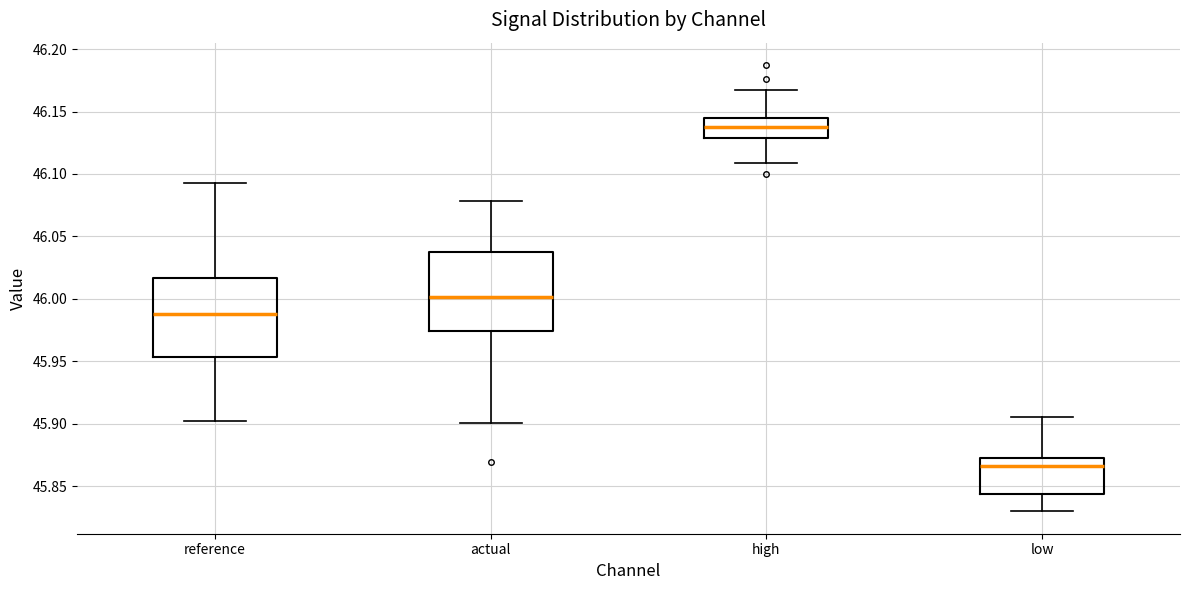

Where does the median line of the box for high sit on the y-axis? The values are not printed on the chart, so give them approximately, as read against the axis.

46.135